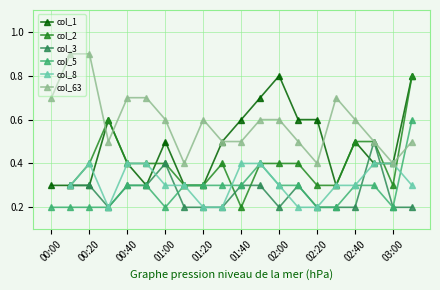

True or false: col_1 has a value of 0.8 at 02:40.

False